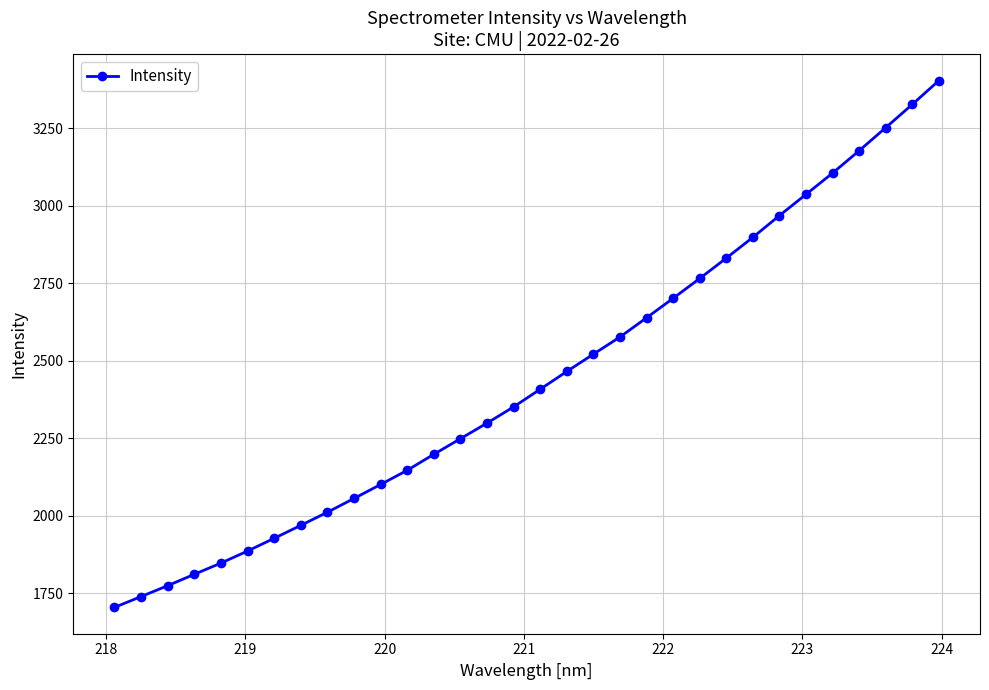

What is the value of the 16th point from the left?

2351.4